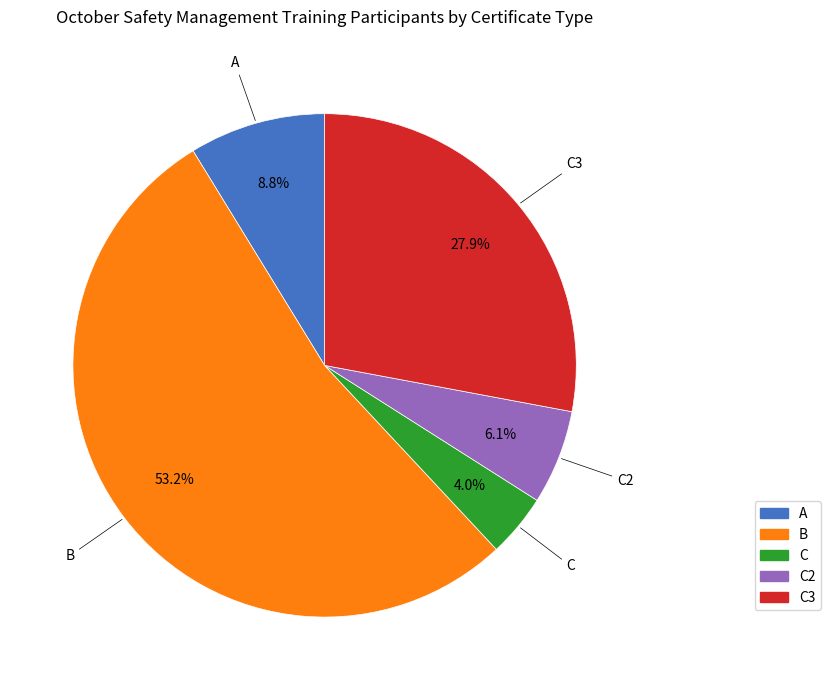

True or false: C accounts for 4% of the total.

True